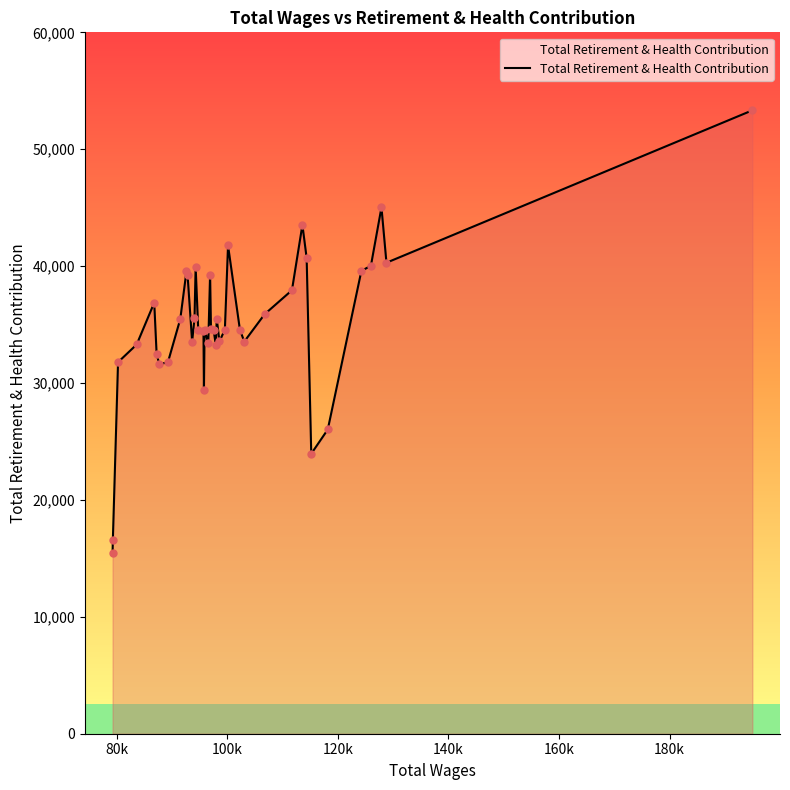

What is the greatest value displayed?

53328